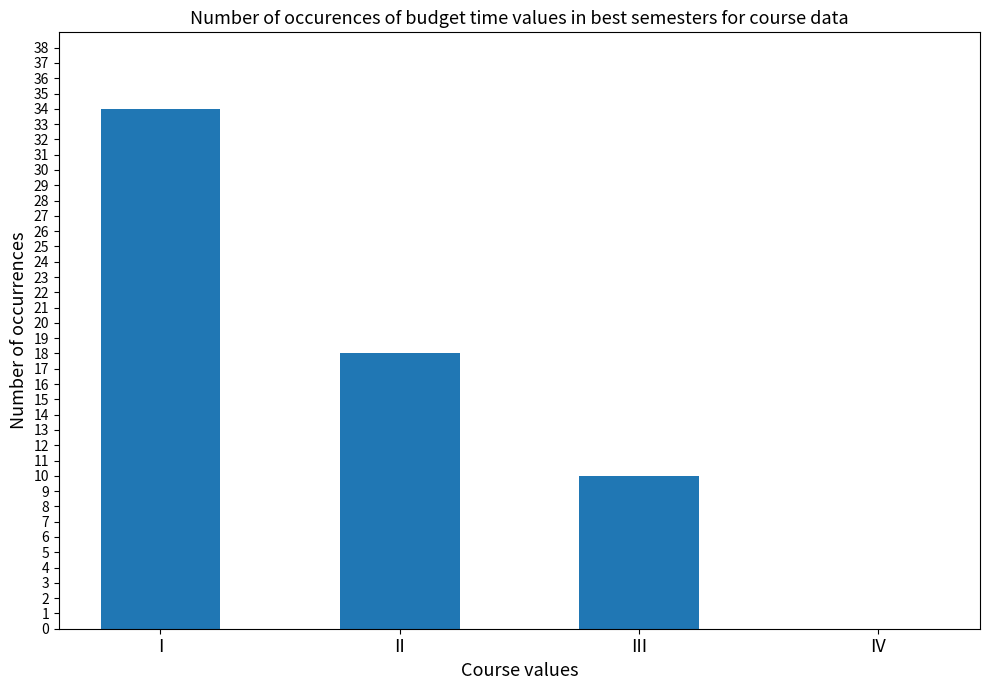

The value at IV is -22. True or false?

False